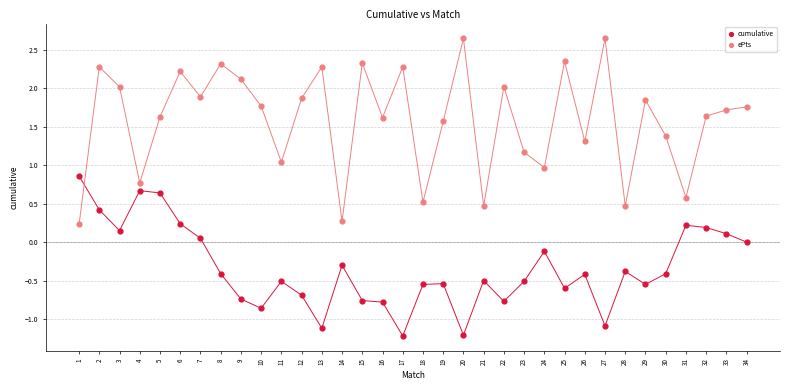

Across all data points, what is the range of X values (max minus min)?

33.0